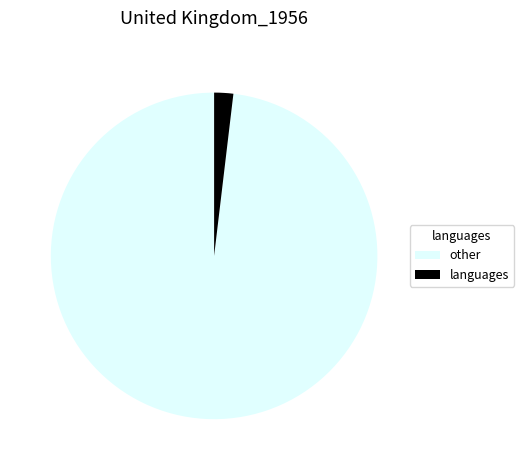

How many slices are in this pie chart?

2